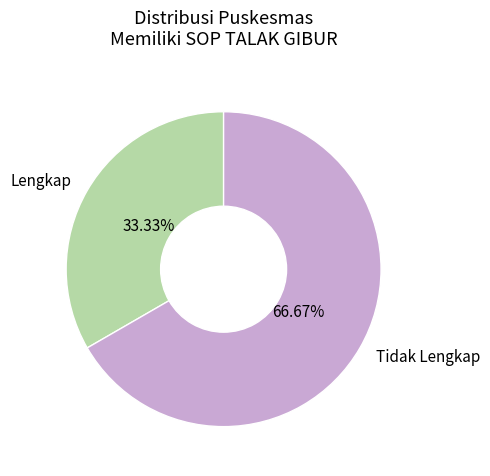

Approximately how many times larger is the value at Tidak Lengkap compared to Lengkap?

2.0